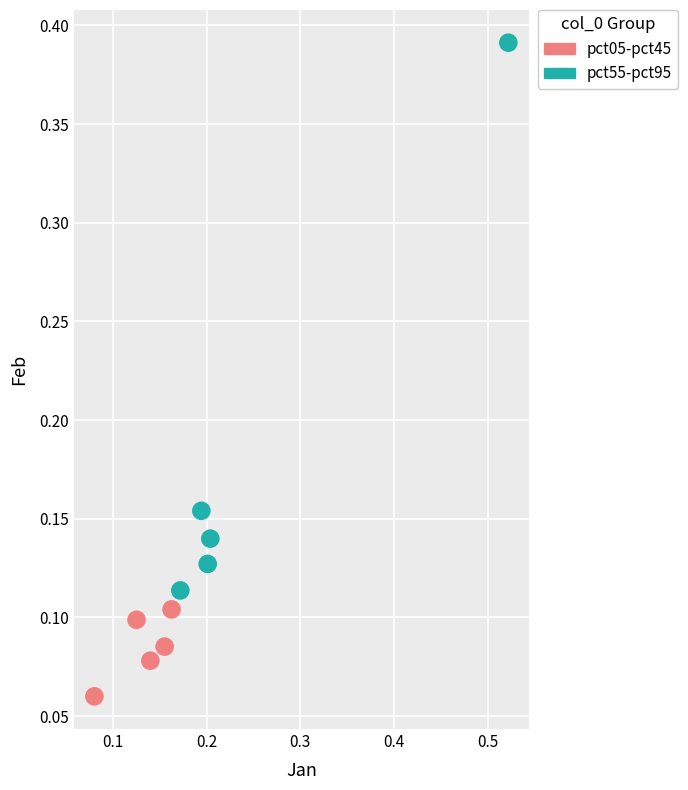

Which series contains the highest Y value?

pct55-pct95